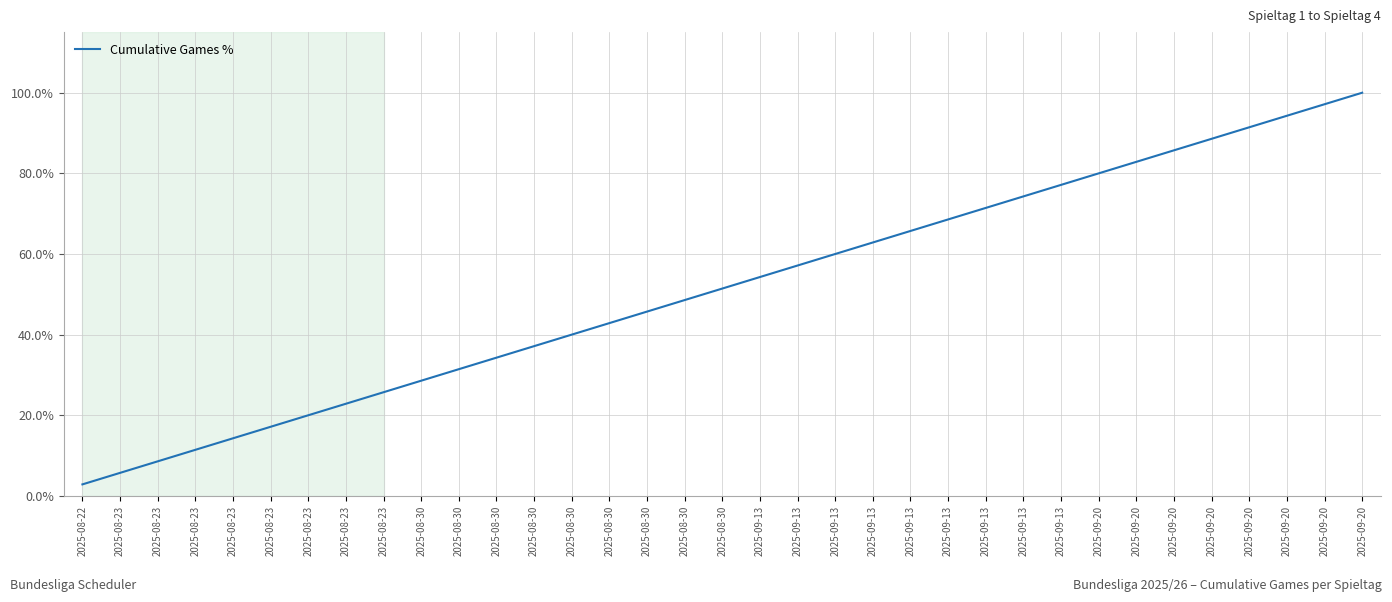

Does the chart have visible grid lines?

Yes